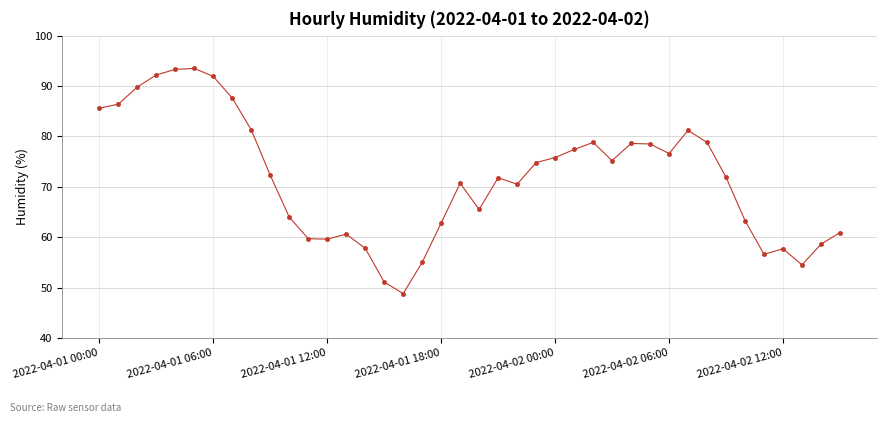

Is this an area chart (filled region under the line)?

No